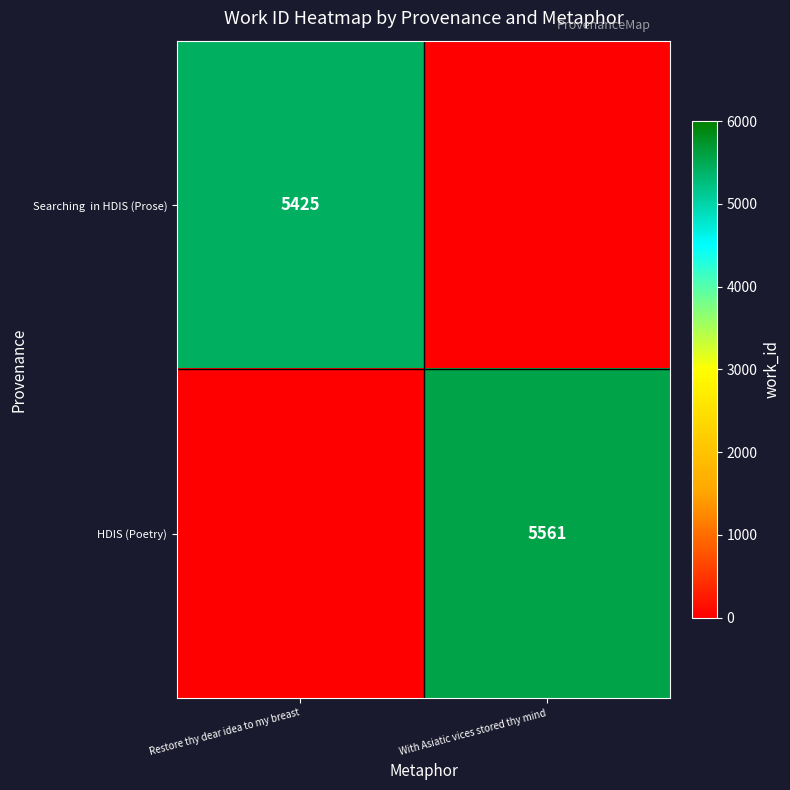

The HDIS (Poetry) series shows 1333 at With Asiatic vices stored thy mind. True or false?

False